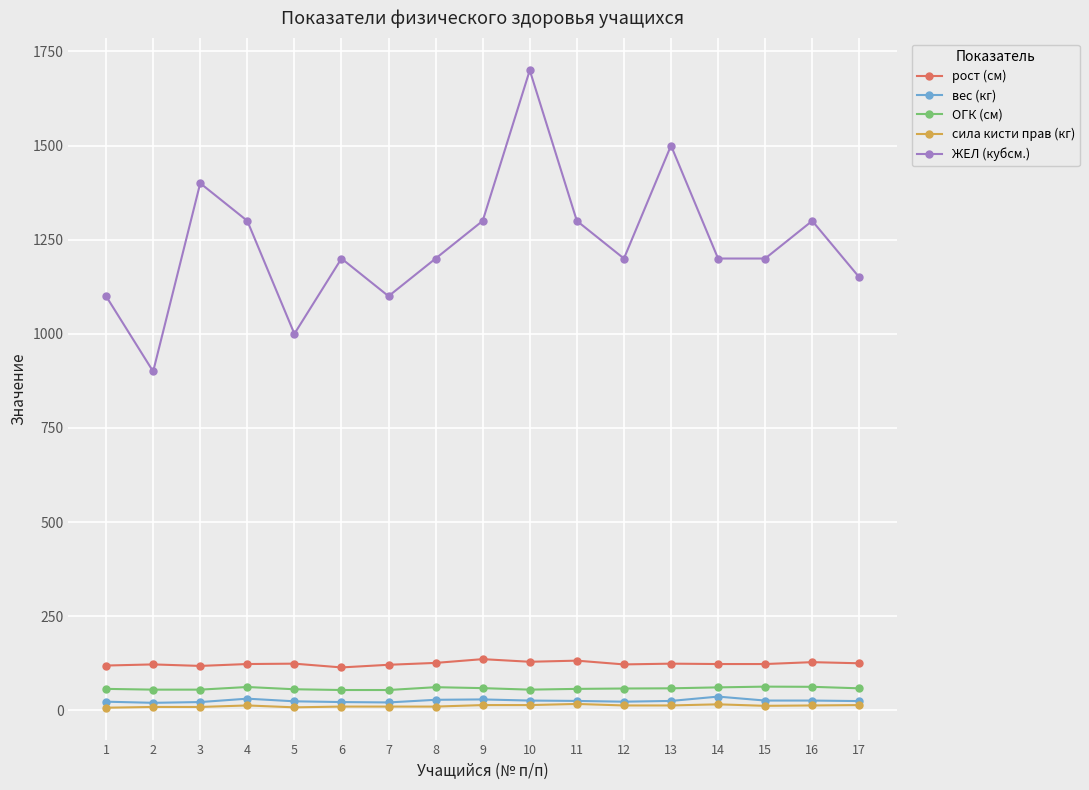

True or false: ОГК (см) has more than 2 points higher than both neighbors.

True